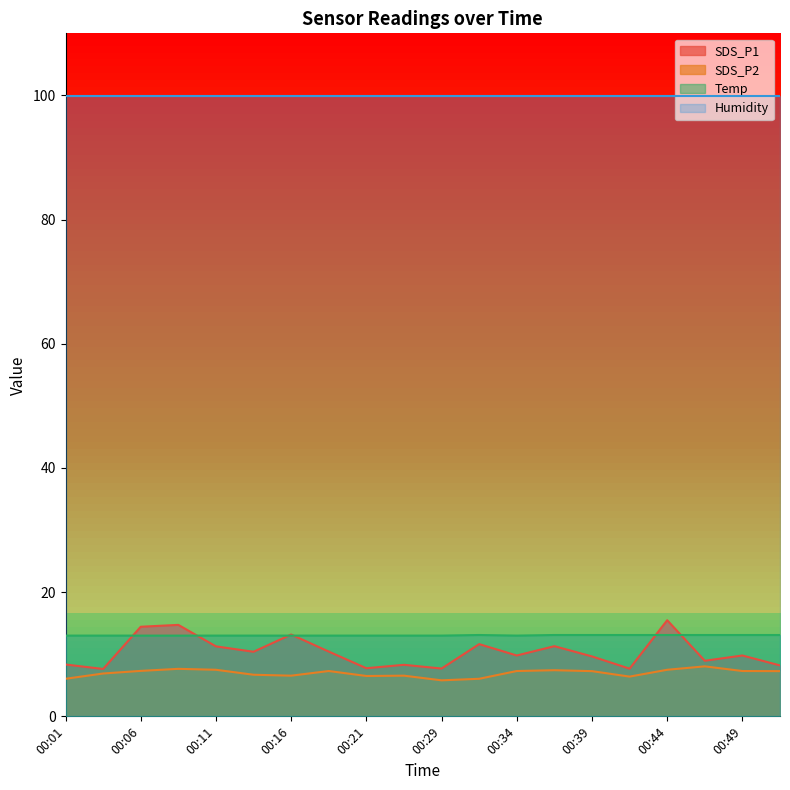

In SDS_P1, how many points are lower than both neighbors (excluding endpoints)?

7